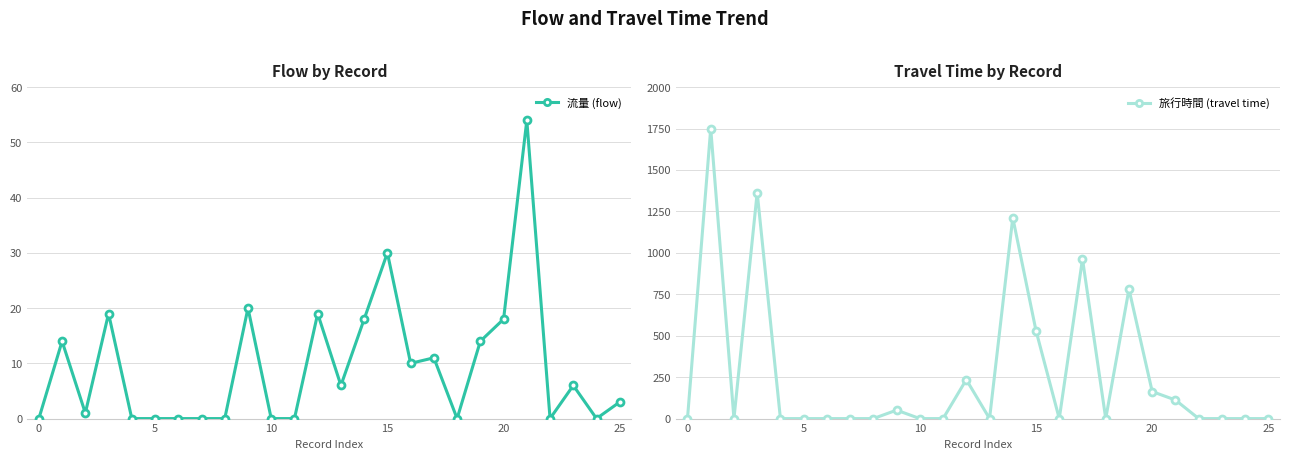

Which series has the widest spread of values?

旅行時間 (travel time)